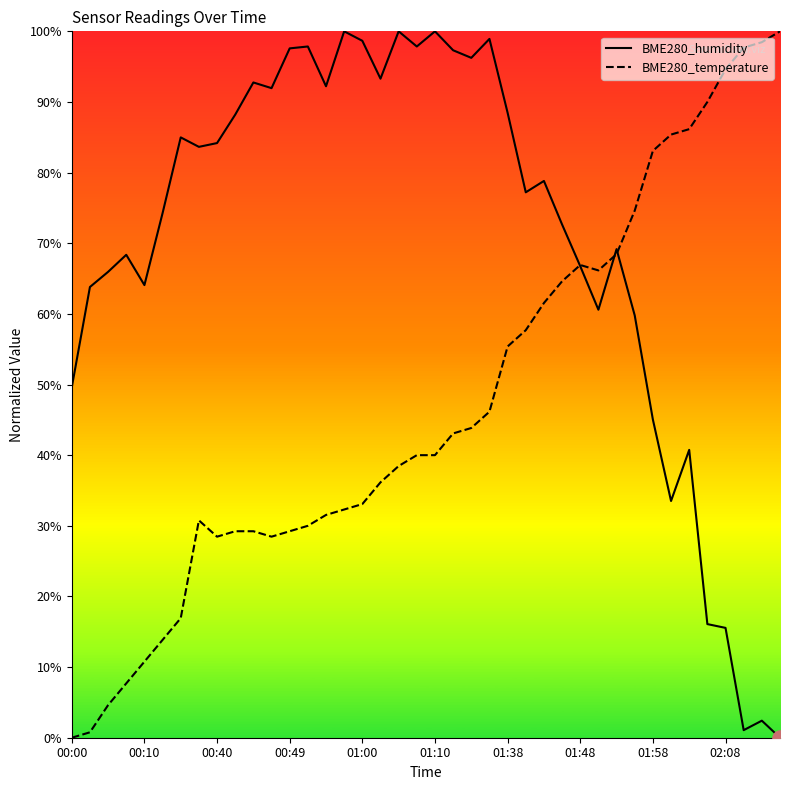

What is the total value across all series at 01:58?

128.1